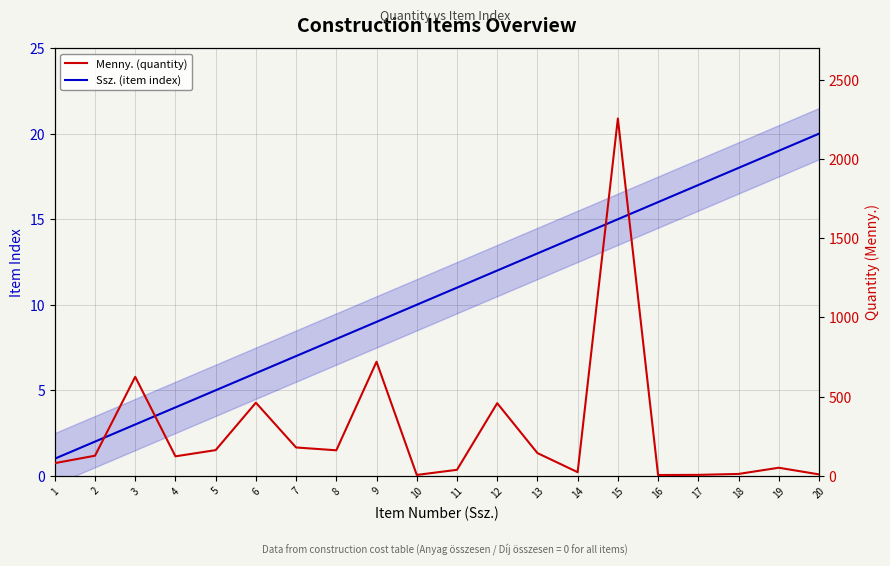

Which category has the highest value in the Menny. (quantity) series?

15